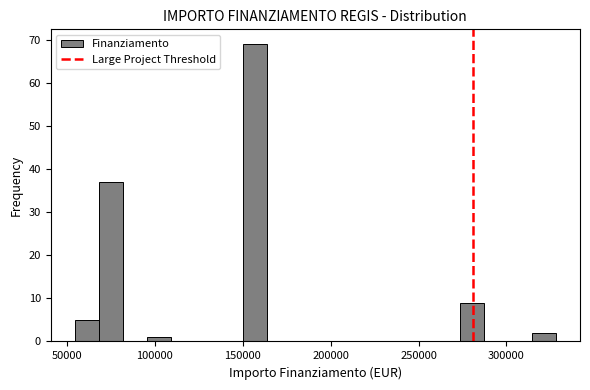

Read against the x-axis, roughly where is the centre of the tallest bar?

155000